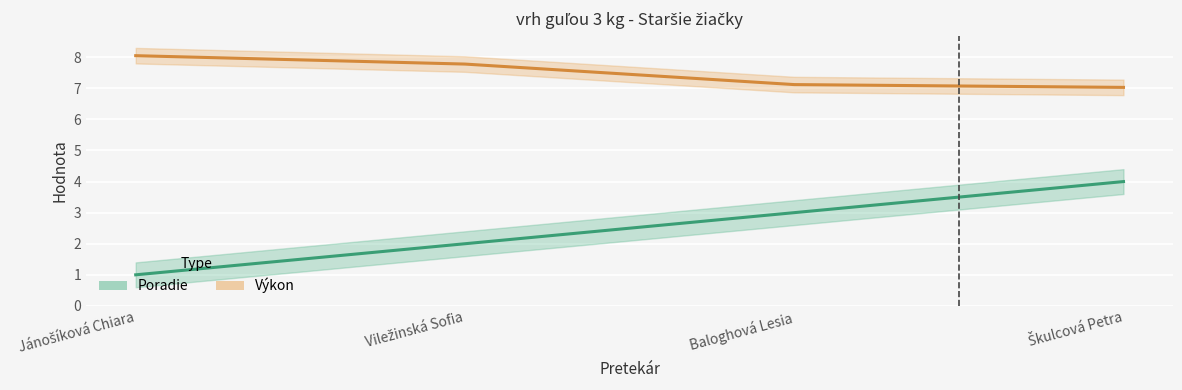

At which label does Výkon reach its peak?

Jánošíková Chiara